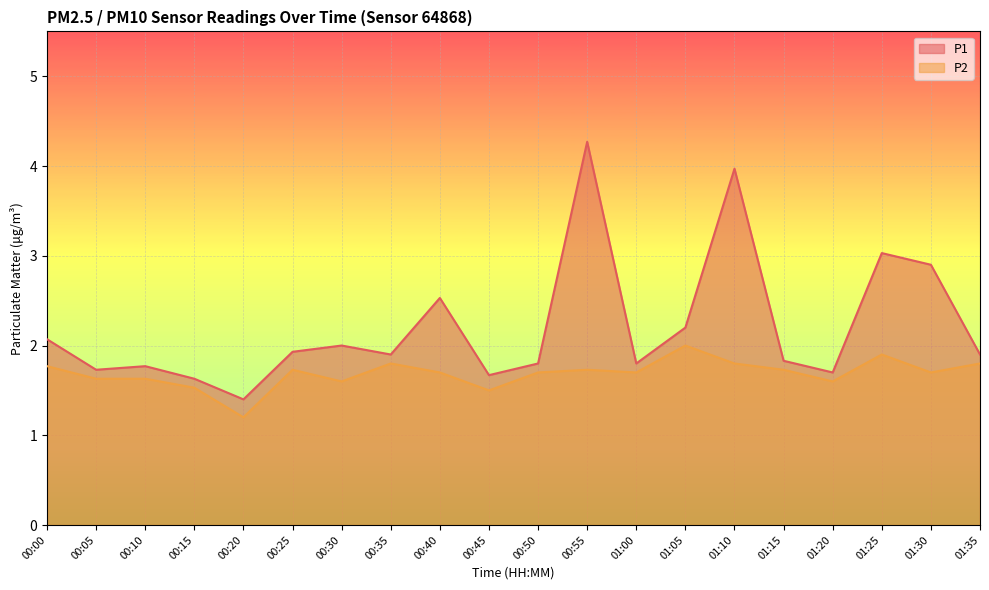

What is the difference between the highest and lowest values at 00:30?

0.4